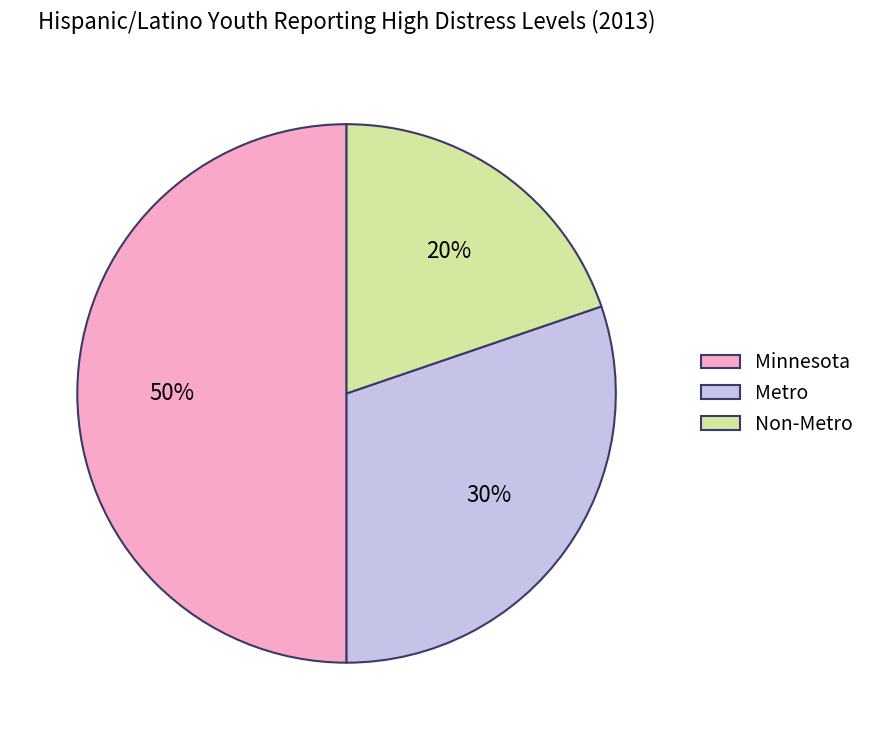

What is the ratio of the value at Metro to the value at Minnesota?

0.6